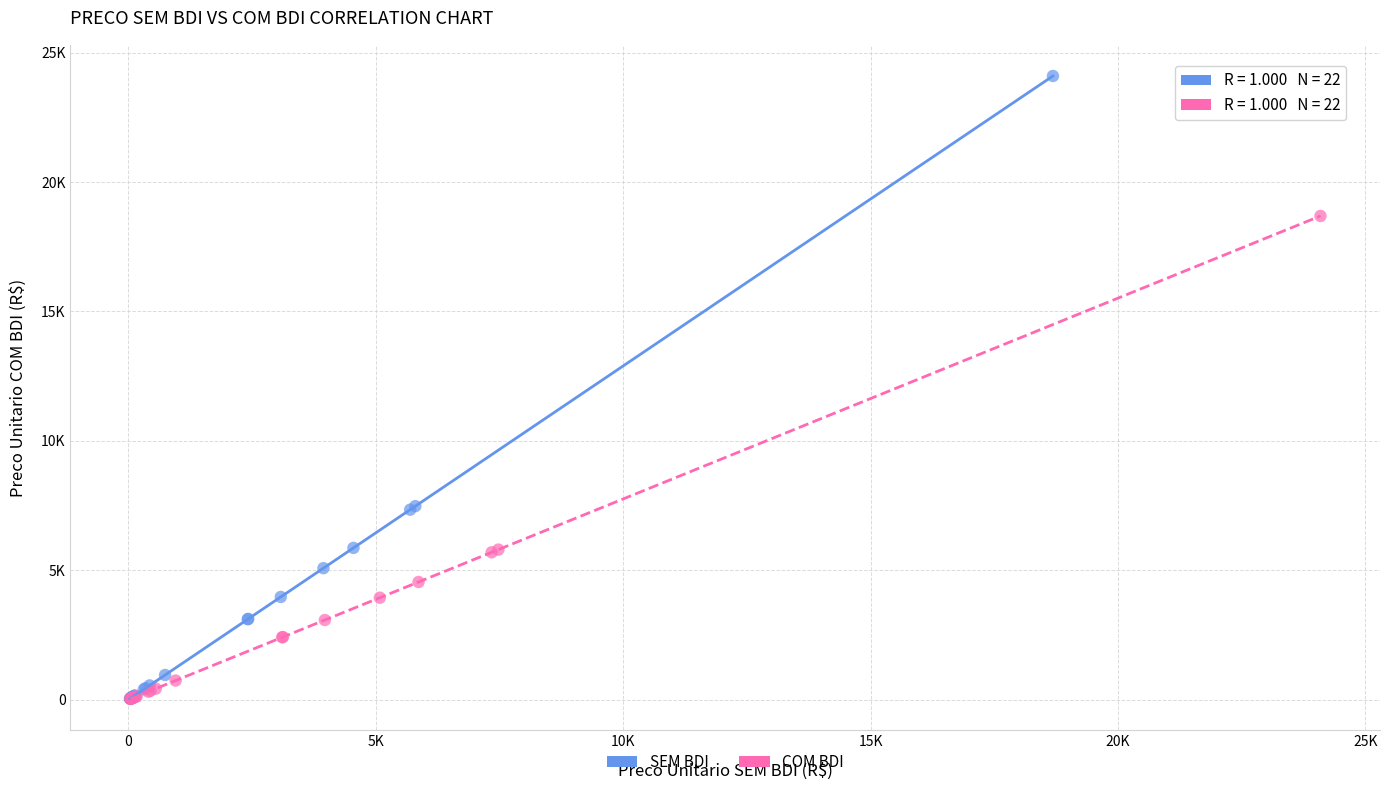

What are all the series names shown in the legend?

SEM BDI, COM BDI